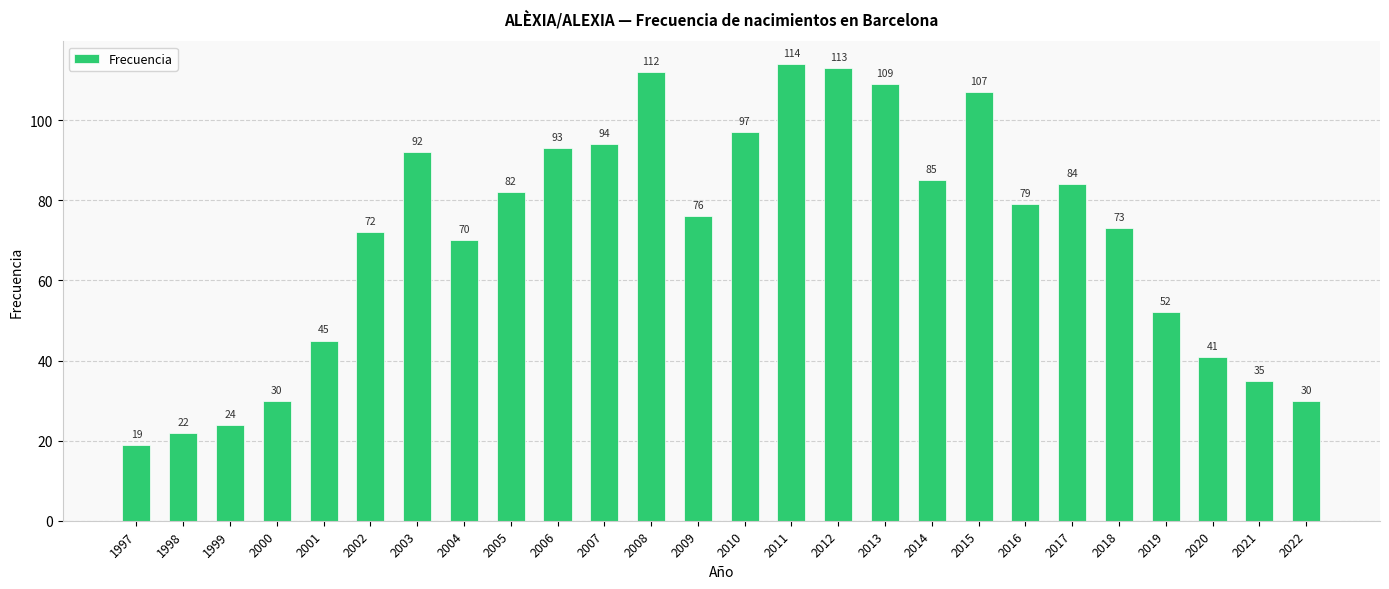

What is the minimum value shown in the chart?

19